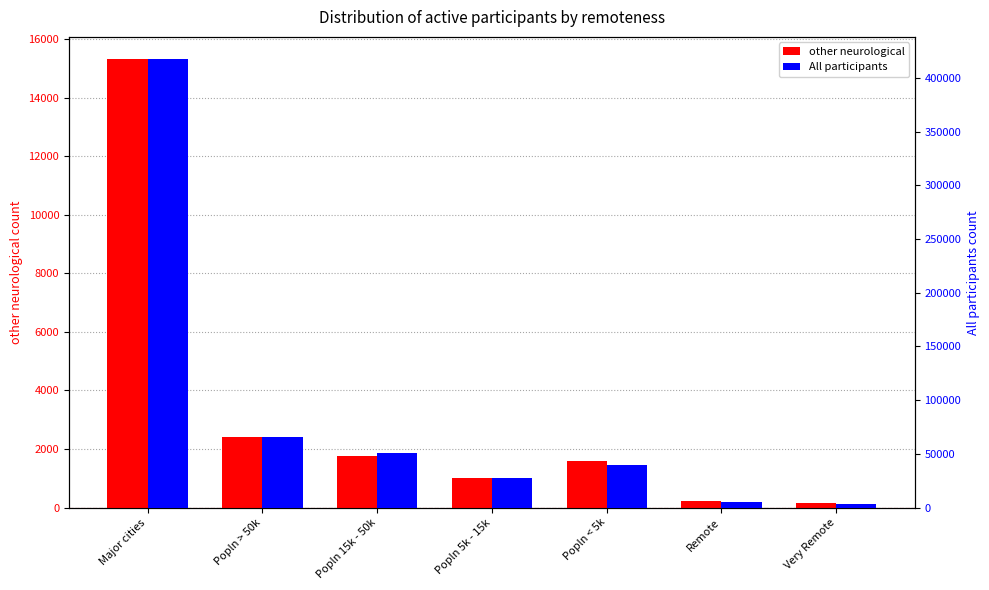

What is the total value across all series at Popln 15k - 50k?

52479